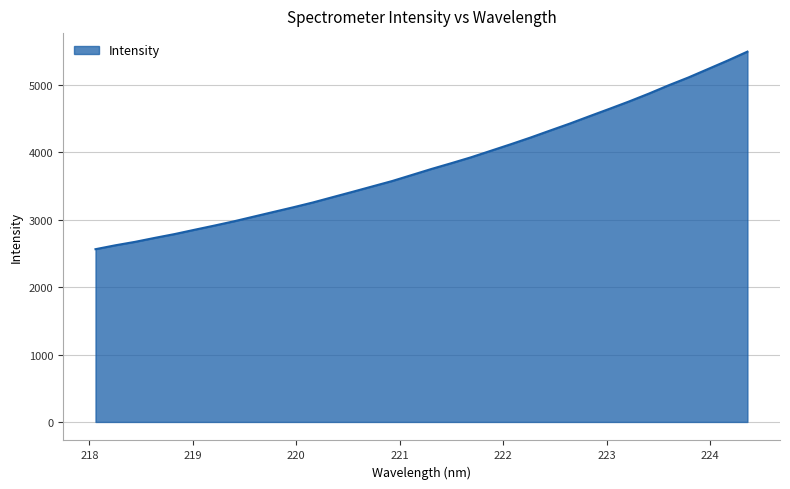

True or false: the data has more than 1 interior local peaks.

False